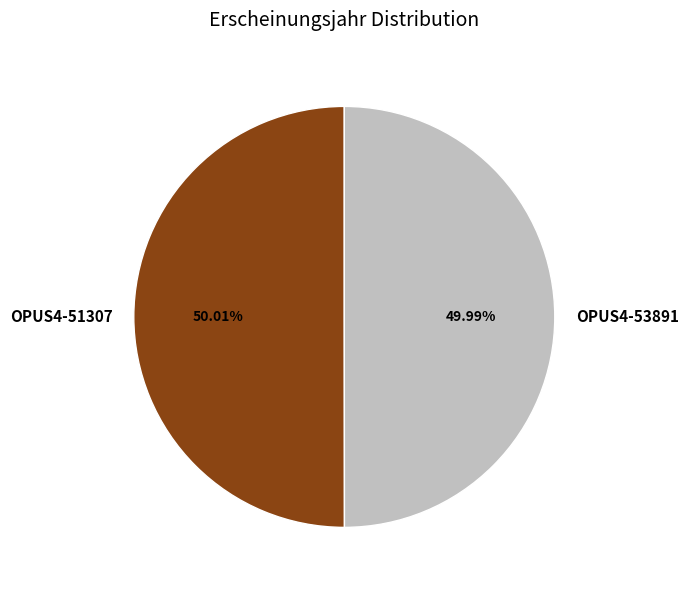

What percentage is the OPUS4-53891 slice, to the nearest percent?

50%